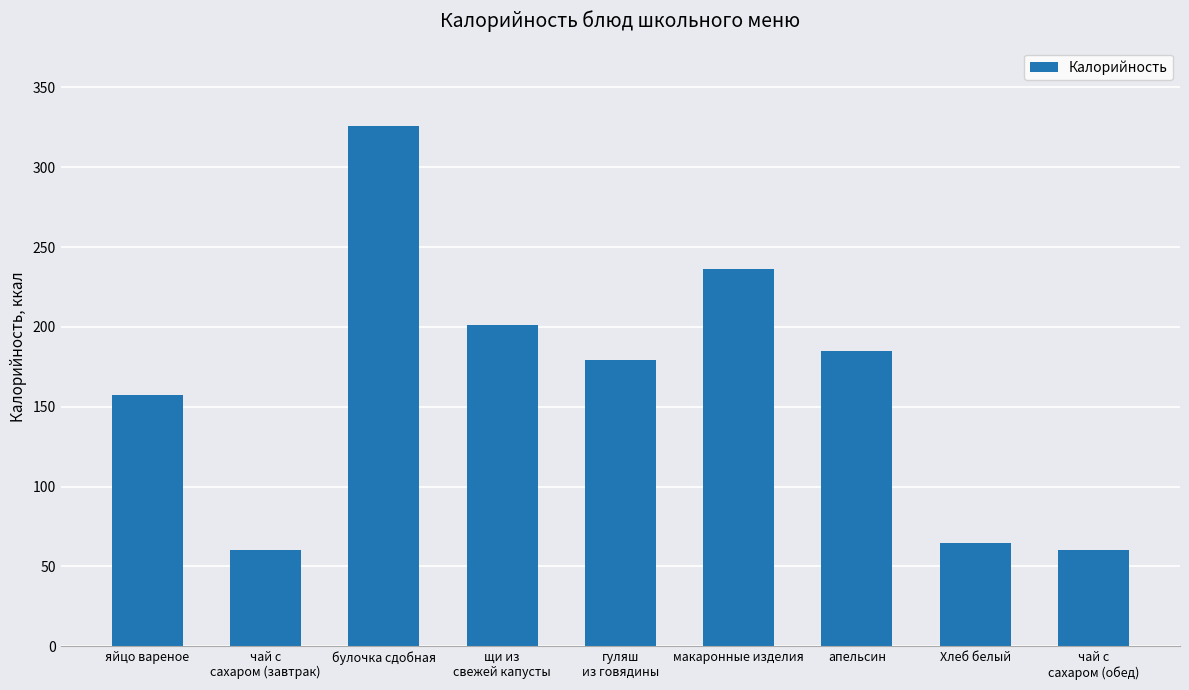

Count the number of data series in this chart.

1